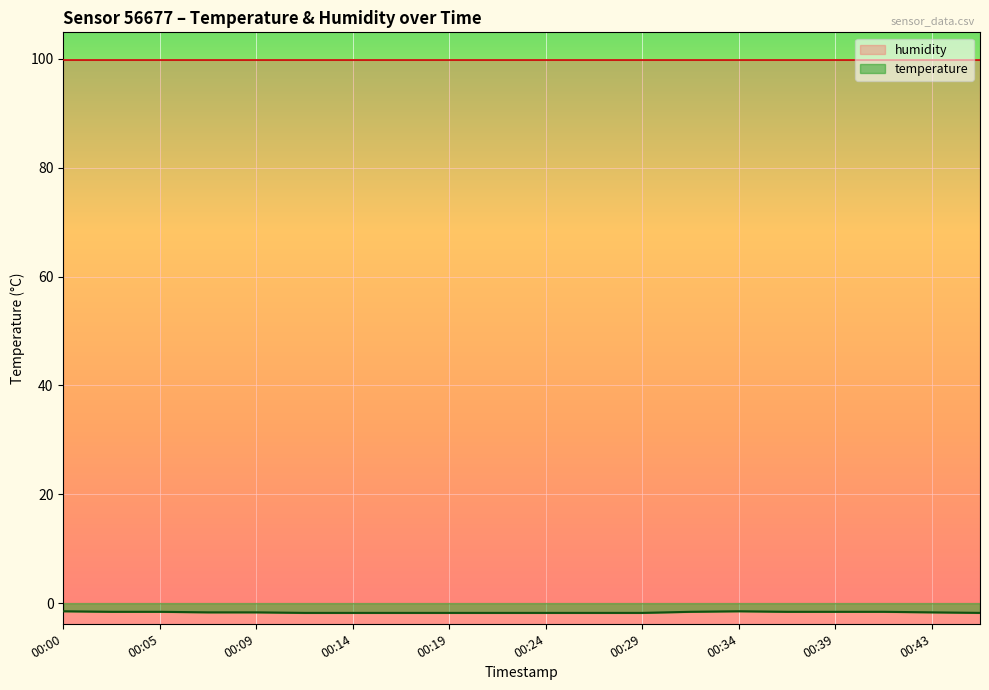

Which label corresponds to the largest value in the chart?

00:00